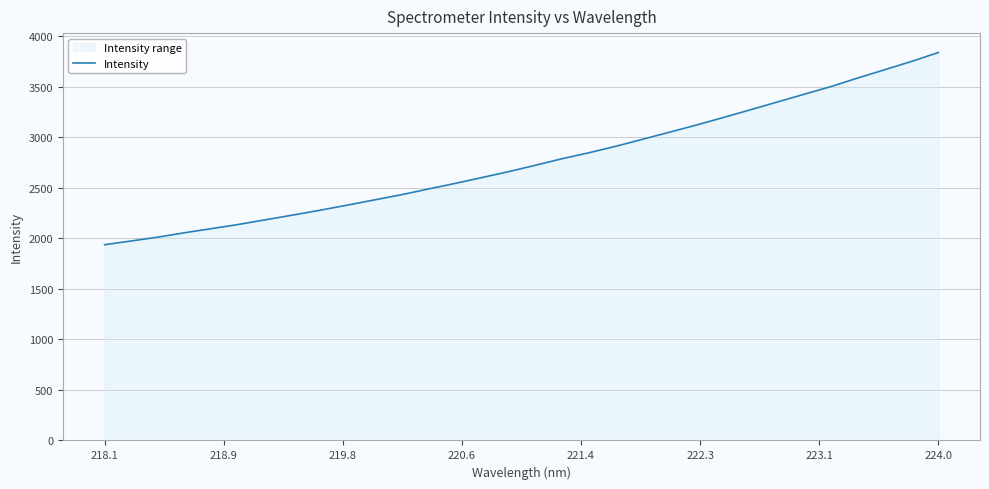

What is the difference between the maximum and minimum values?

1902.5